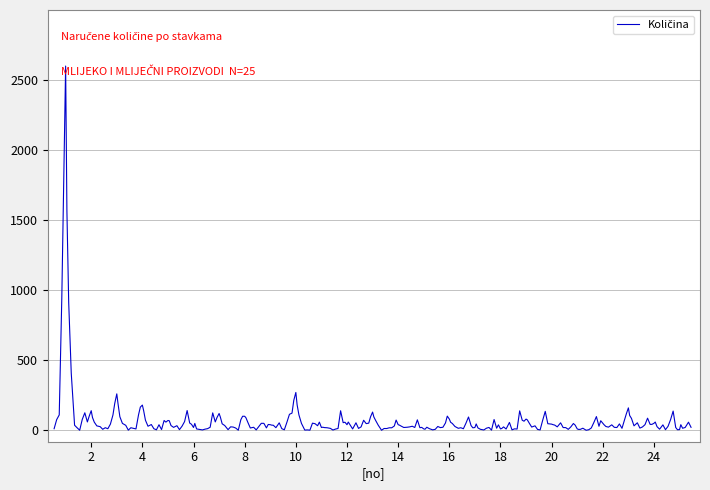

What is the difference between the maximum and minimum values?

2599.7